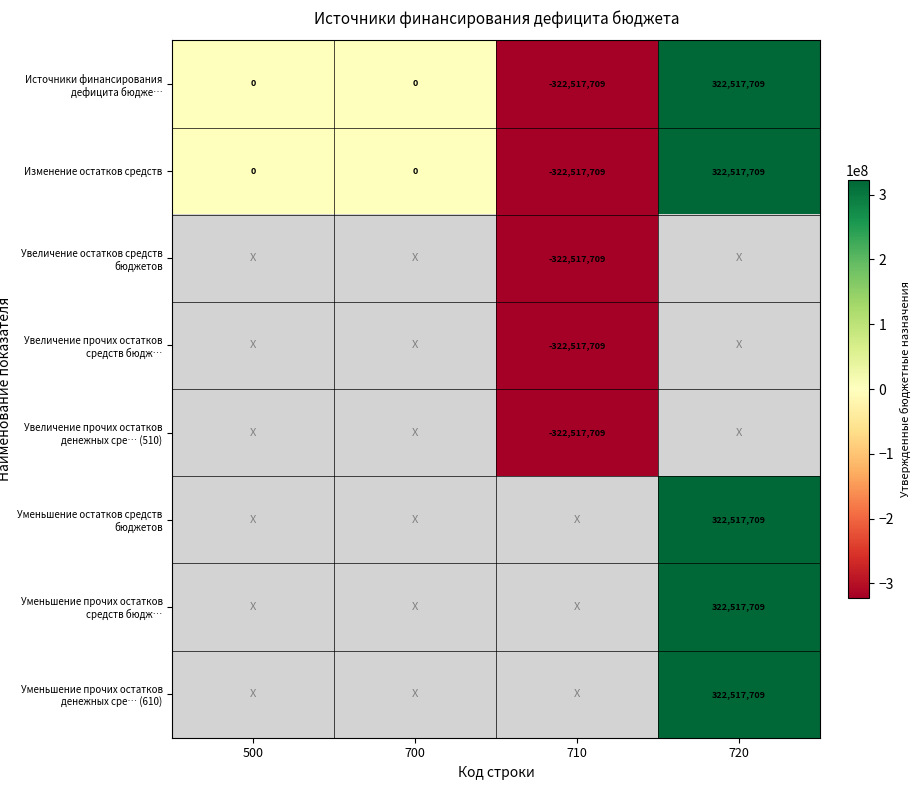

Count the number of categories in the chart.

4